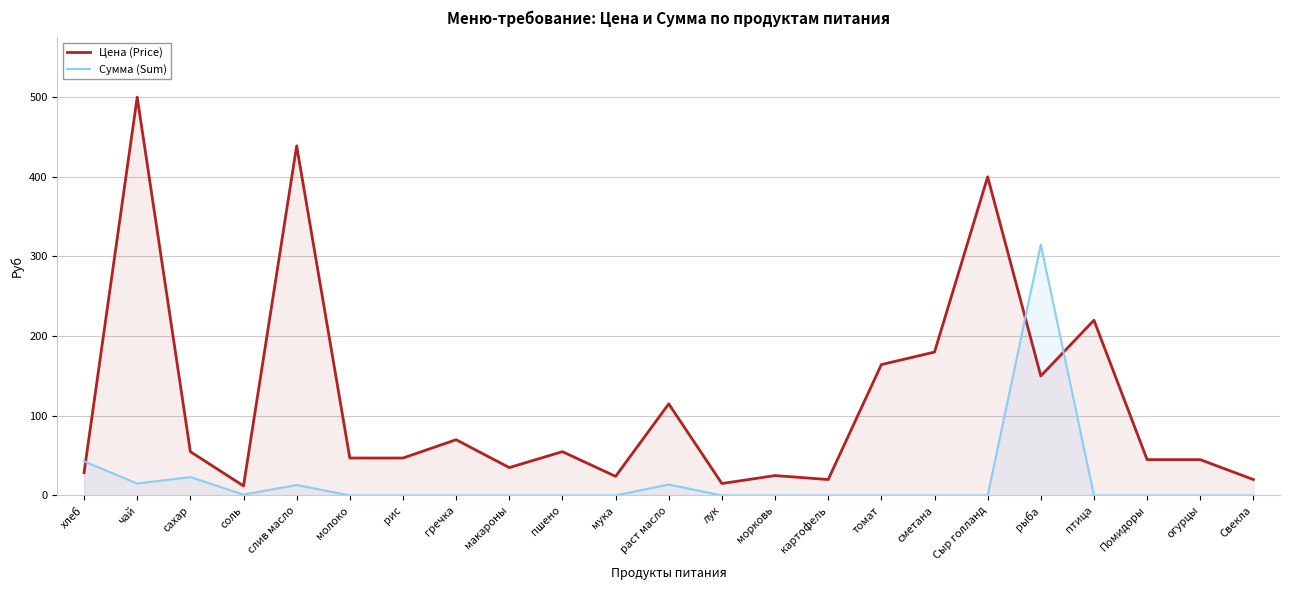

List the series in order of their overall mean, lowest first.

Сумма (Sum), Цена (Price)